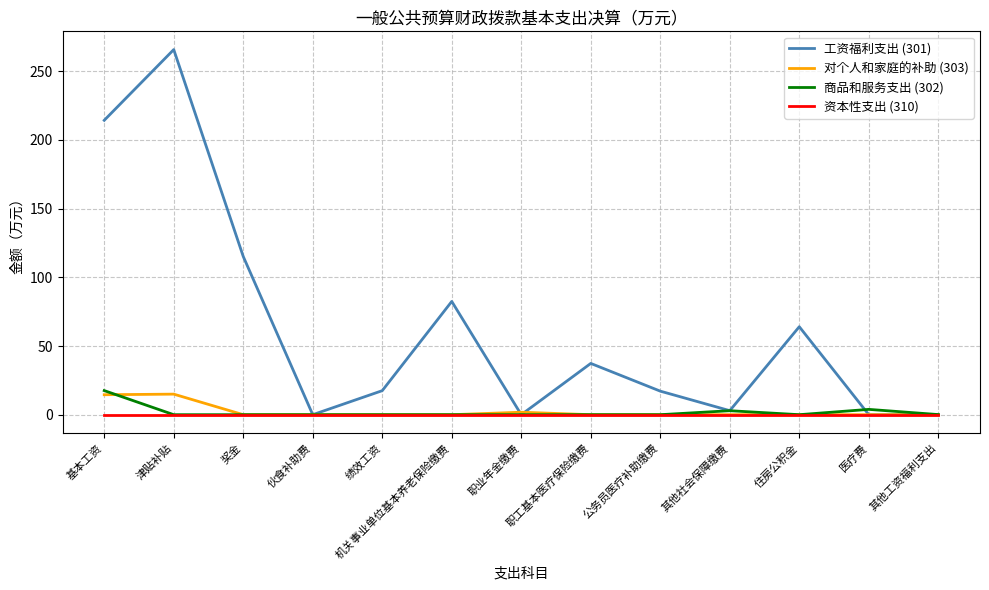

In 商品和服务支出 (302), how many points are higher than both neighbors (excluding endpoints)?

2